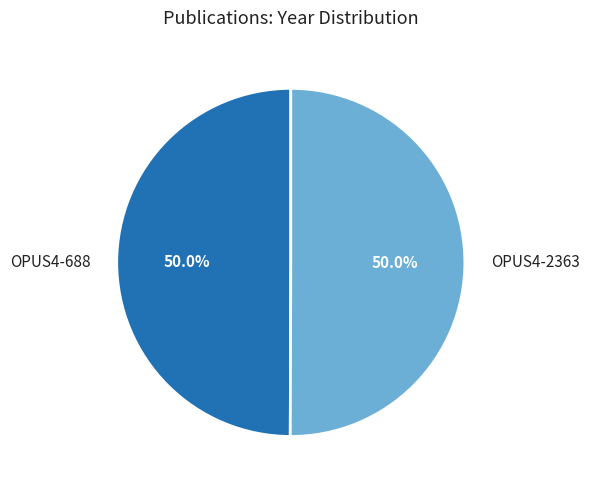

Approximately how many times larger is the value at OPUS4-2363 compared to OPUS4-688?

1.0